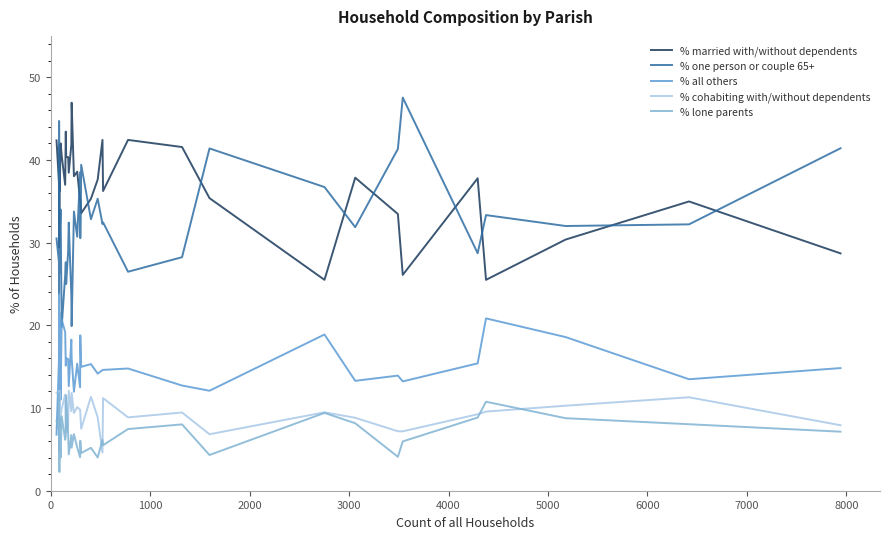

How many values in the % married with/without dependents series exceed 37?

19